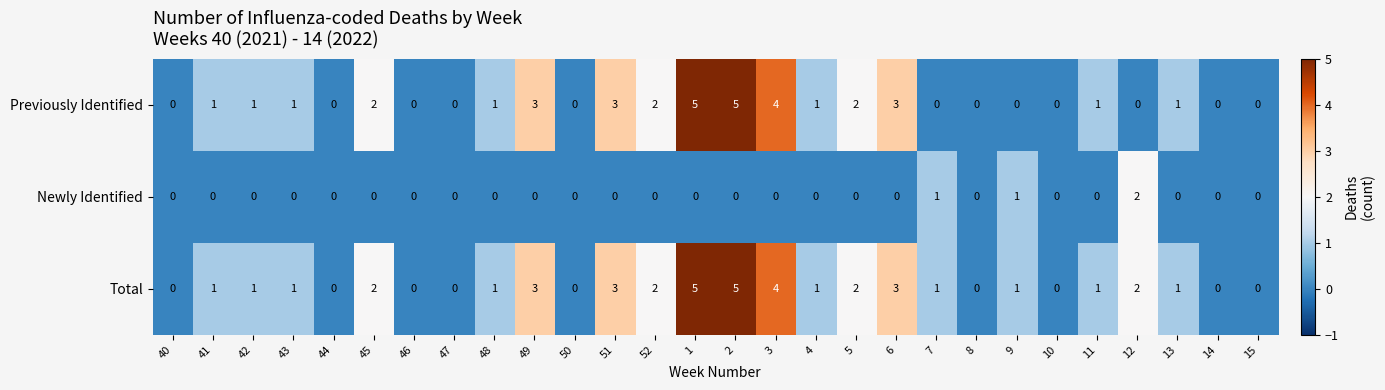

What is the difference between the maximum and minimum values in the Previously Identified series?

5